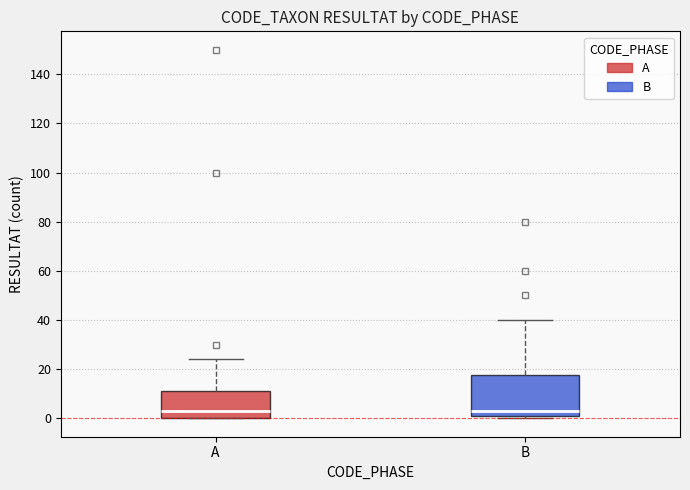

Reading left to right, transcribe this box plot: for each box, give where its median line is, the range the box spans, and where its two whiskers end, as read against the y-axis. The values are not printed on the chart, so give them approximately, as read against the axis.

A: median 4, box 0 to 12, whiskers 0 to 24
B: median 4, box 2 to 18, whiskers 0 to 40